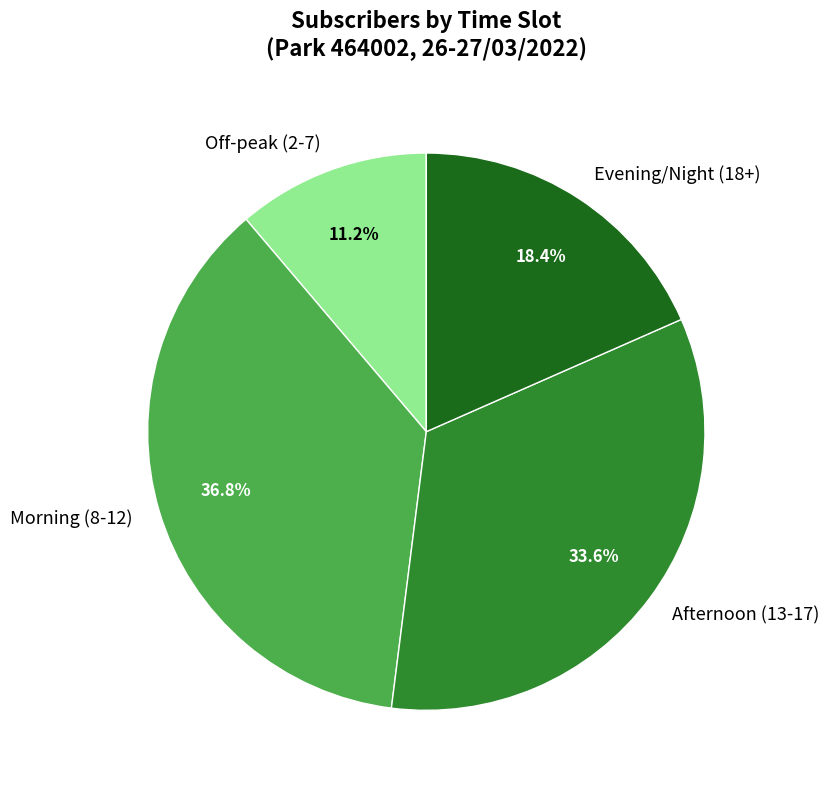

How many segments does this pie chart have?

4